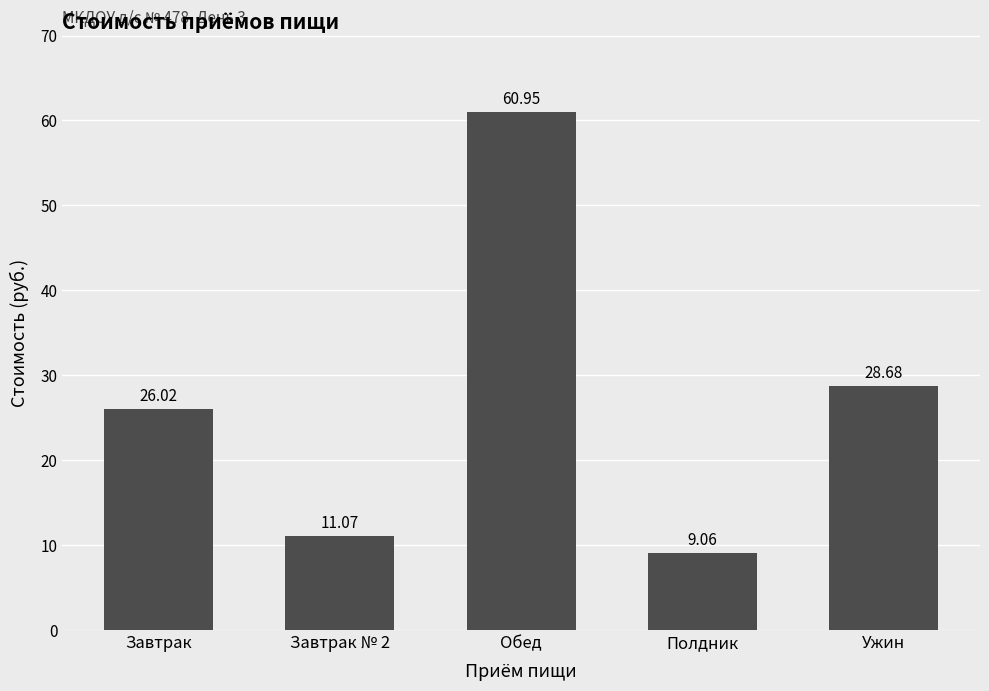

What is the difference between the second highest and second lowest values?

17.6